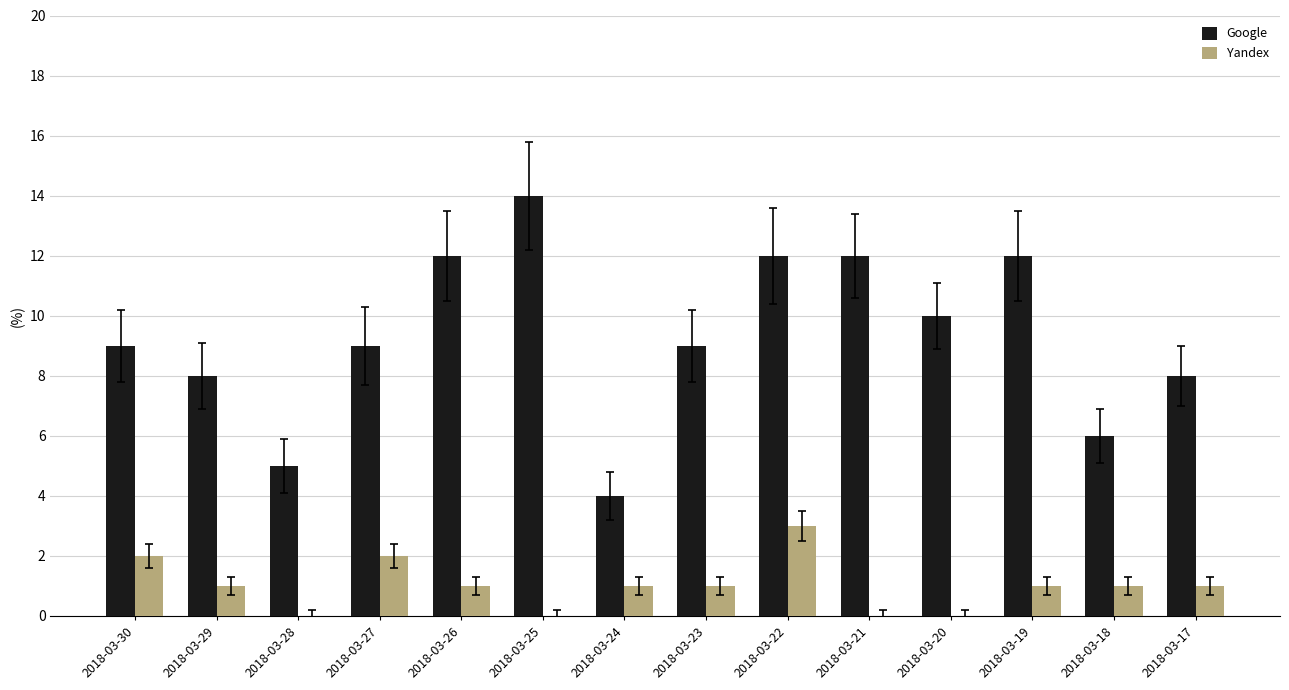

The value of Google at 2018-03-28 is 5. True or false?

True